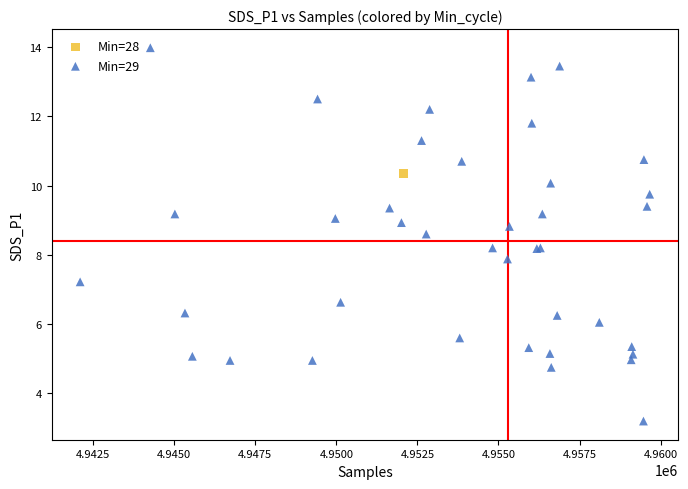

What are all the series names shown in the legend?

Min=28, Min=29